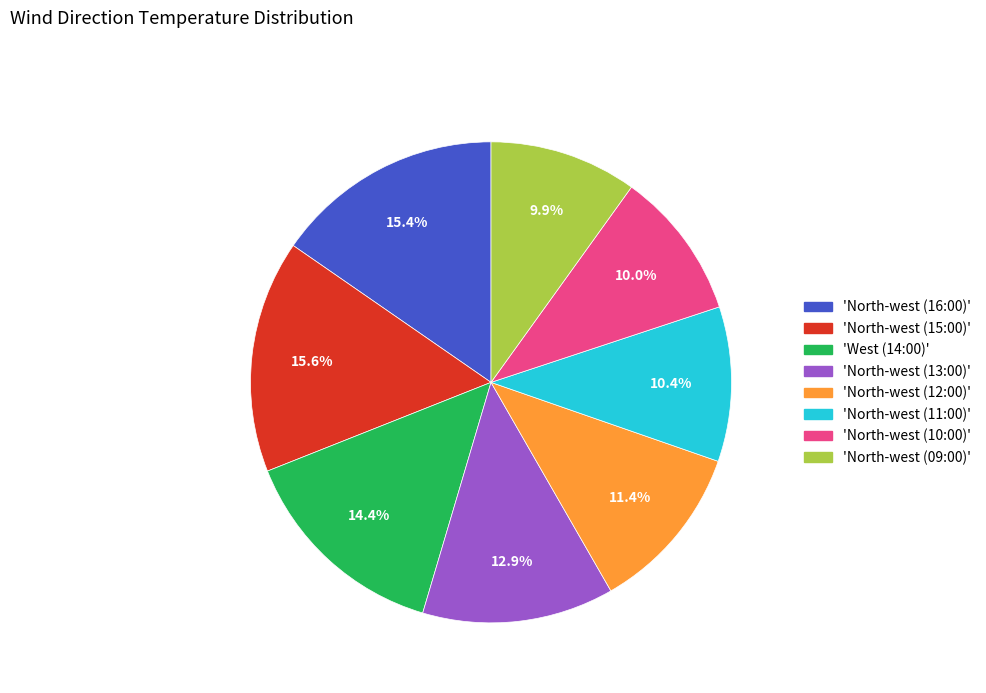

Does any single category account for the majority?

No